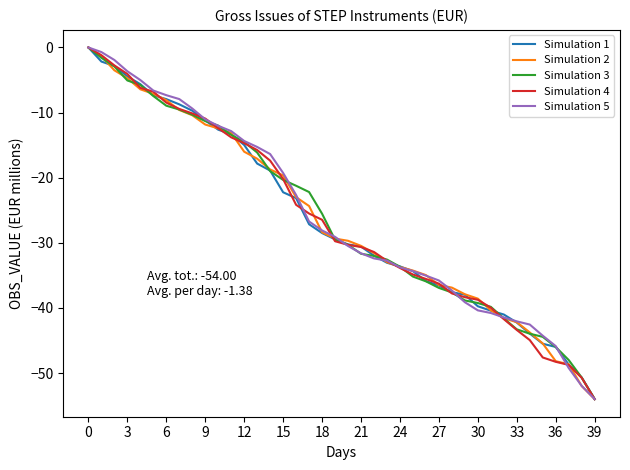

What is the lowest value of the Simulation 3 series?

-54.0